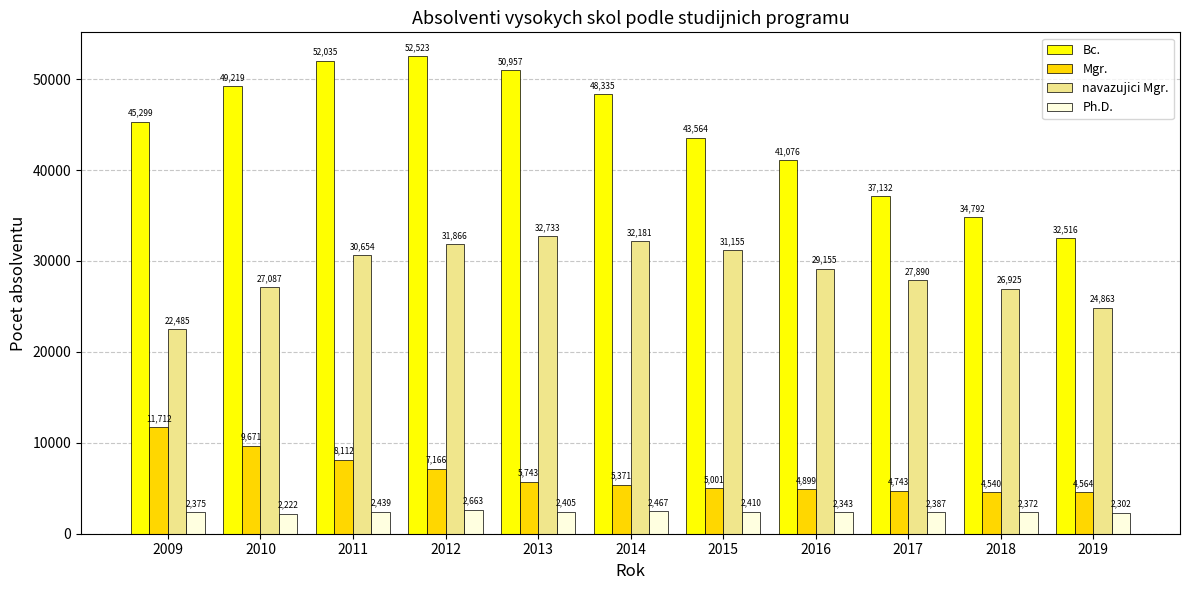

What is the lowest value of the Bc. series?

32516